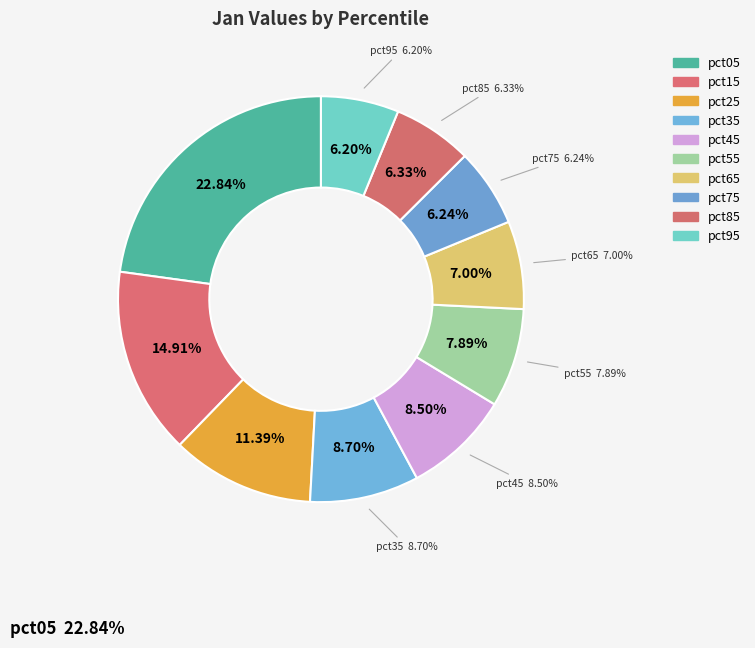

Which has a higher value, pct15 or pct25?

pct15